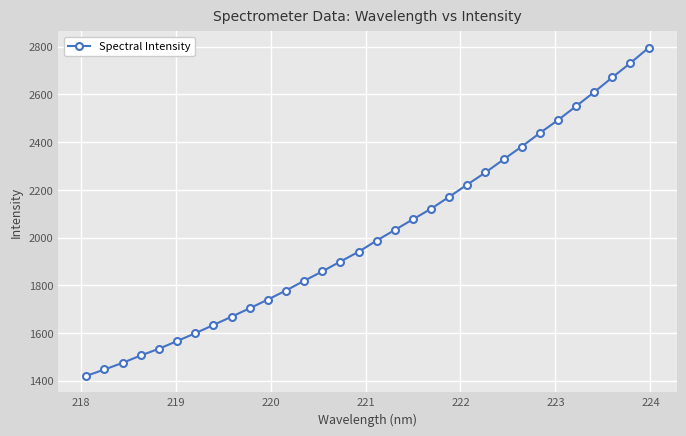

What is the maximum value shown in the chart?

2795.4